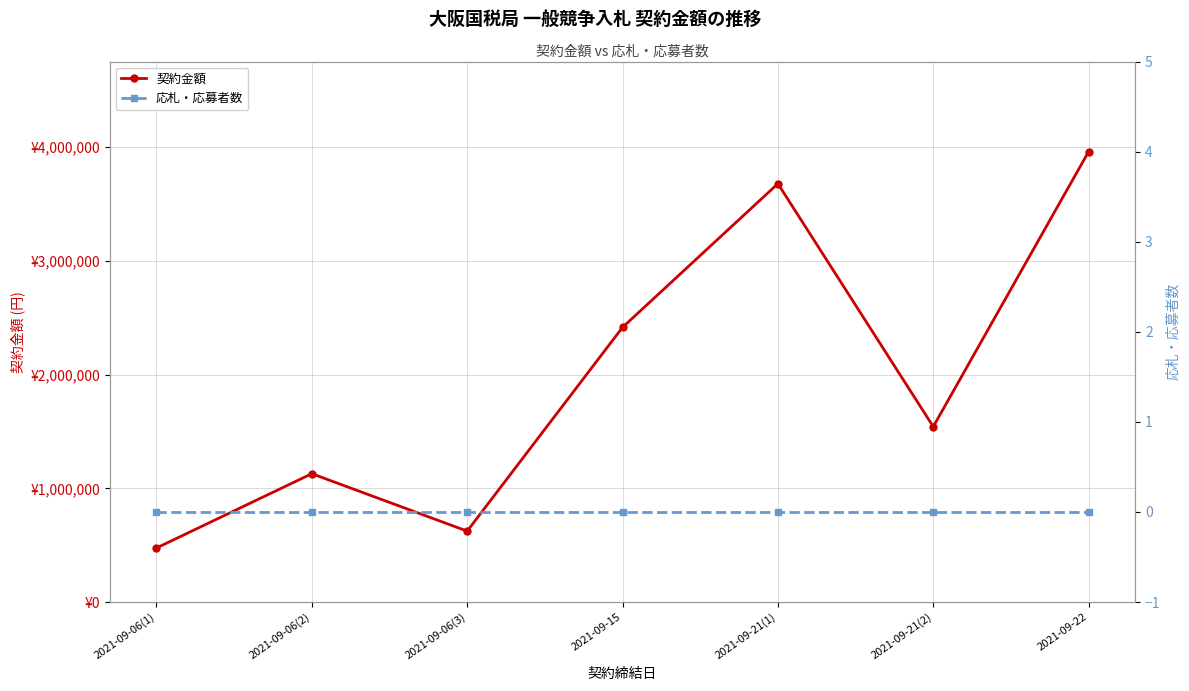

Which series has the largest total across all categories?

契約金額